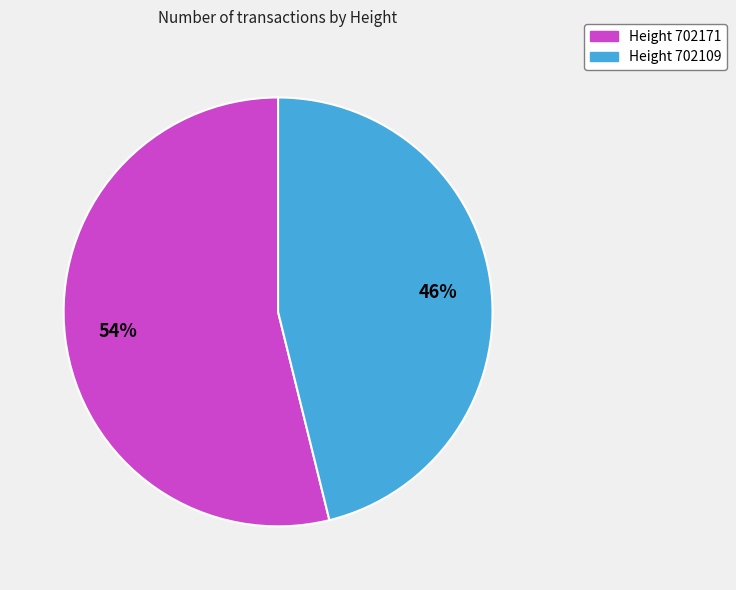

Which slice is the smallest?

Height 702109